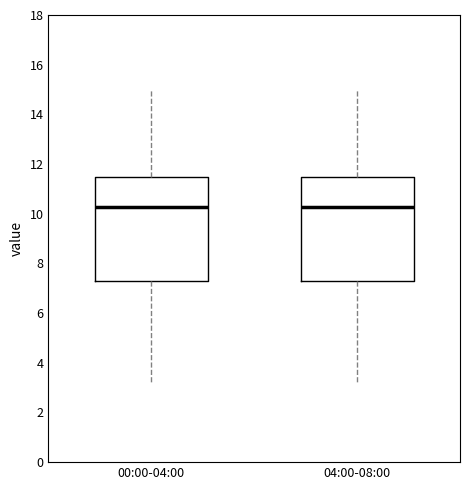

Reading left to right, transcribe this box plot: for each box, give where its median line is, the range the box spans, and where its two whiskers end, as read against the y-axis. The values are not printed on the chart, so give them approximately, as read against the axis.

00:00-04:00: median 10.2, box 7.2 to 11.4, whiskers 3.2 to 15.0
04:00-08:00: median 10.2, box 7.2 to 11.4, whiskers 3.2 to 15.0